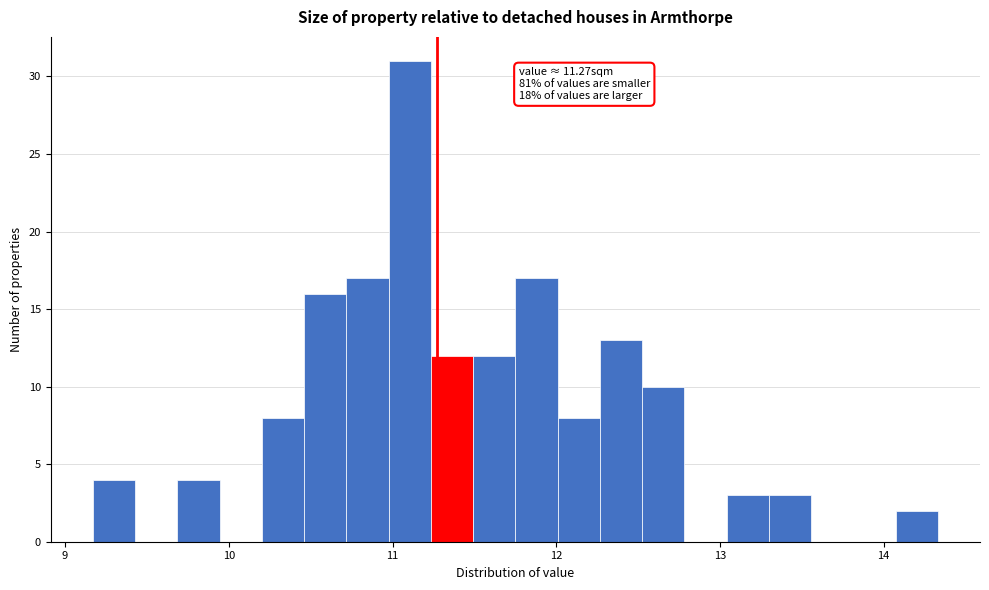

Around what value on the x-axis is the tallest bar? Give the approximate position of its centre, as read against the axis.

11.1